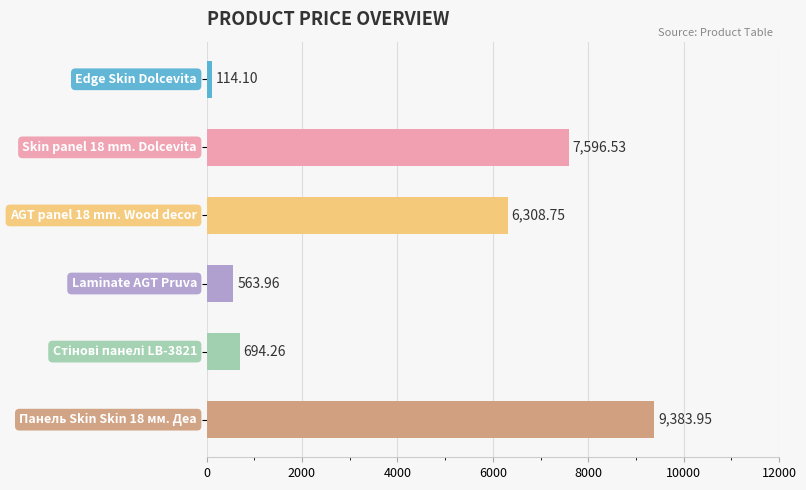

What is the average value?

4110.3